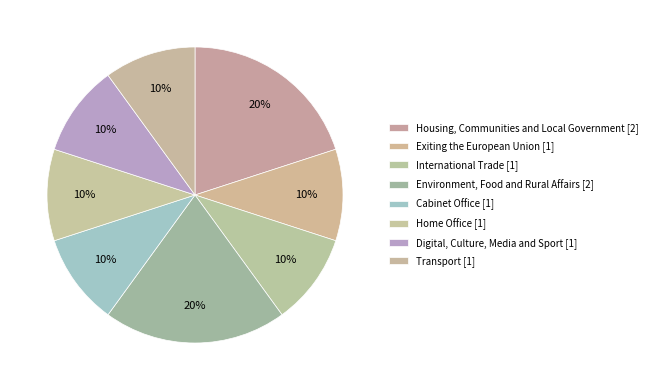

Rank the categories by value from highest to lowest.

Housing, Communities and Local Government, Environment, Food and Rural Affairs, Exiting the European Union, International Trade, Cabinet Office, Home Office, Digital, Culture, Media and Sport, Transport